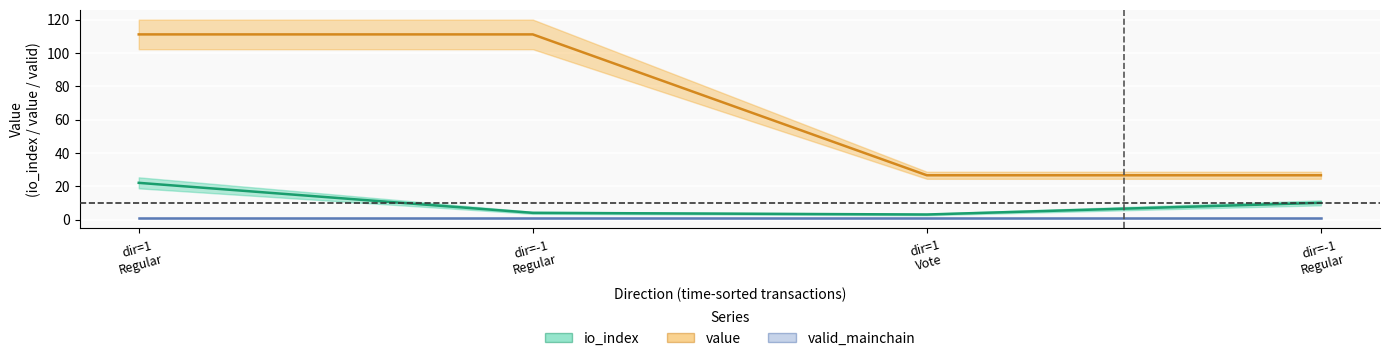

The value series shows 26.5 at dir=1
Vote. True or false?

True